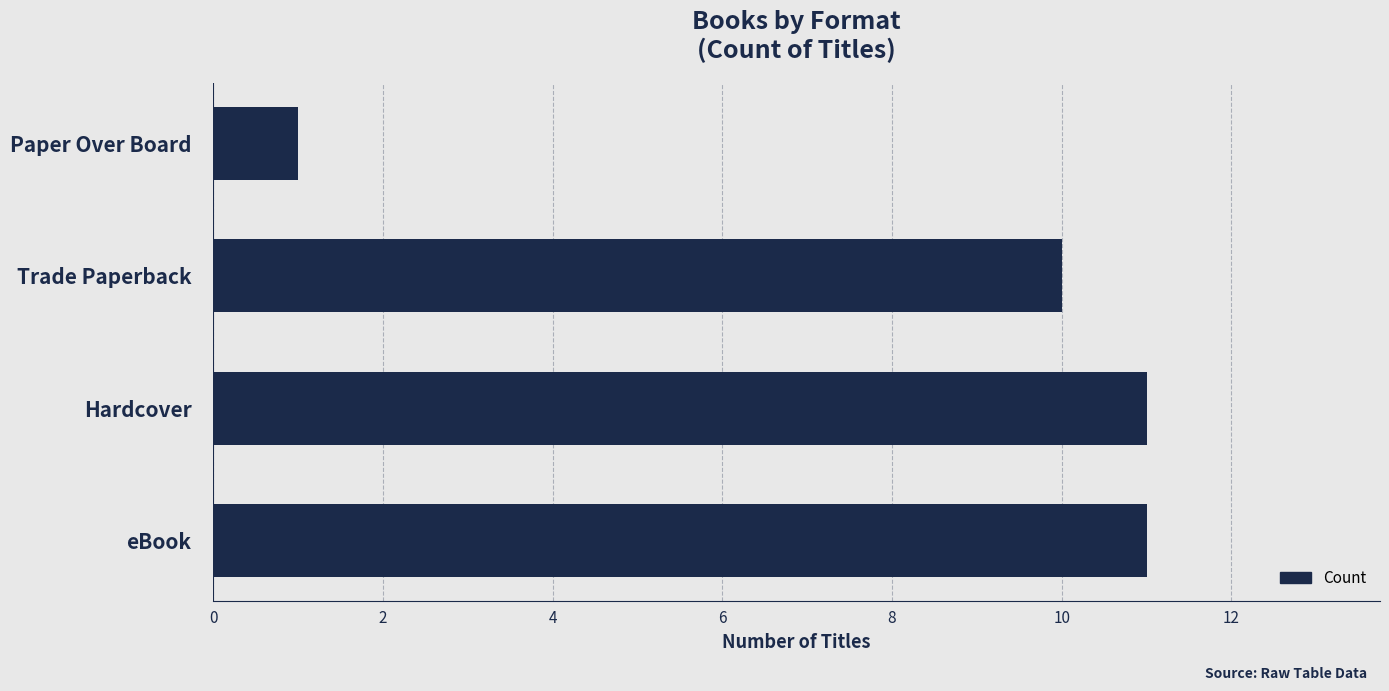

Which has a higher value, Hardcover or Trade Paperback?

Hardcover